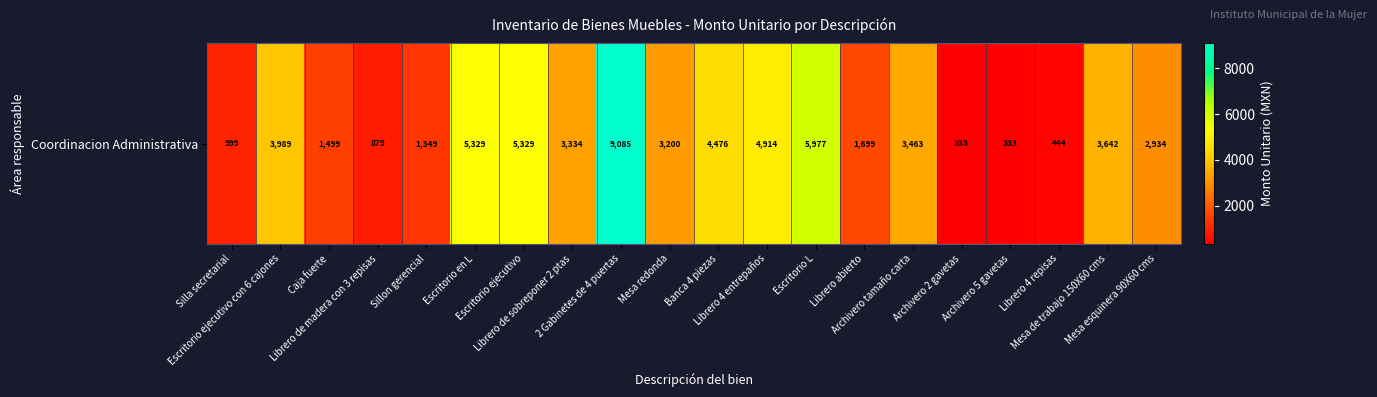

Where is the data nearest to the value 4708?

Librero 4 entrepaños